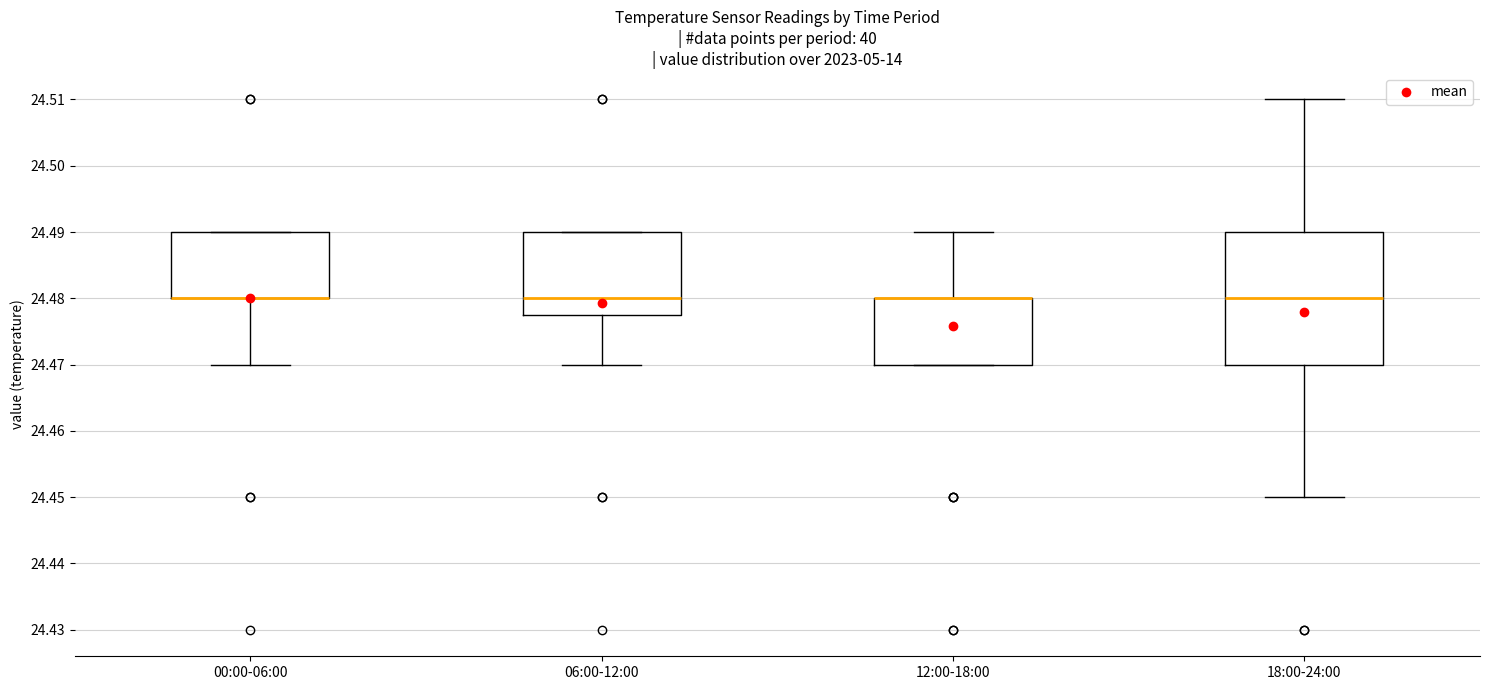

Reading left to right, read every box against the y-axis: the position of its median line, the range the box covers, and the ends of its whiskers. The values are not printed on the chart, so give them approximately, as read against the axis.

00:00-06:00: median 24.480 (drawn on the box's lower edge), box 24.480 to 24.490, whiskers 24.470 to 24.490
06:00-12:00: median 24.480, box 24.478 to 24.490, whiskers 24.470 to 24.490
12:00-18:00: median 24.480 (drawn on the box's upper edge), box 24.470 to 24.480, whiskers 24.470 to 24.490
18:00-24:00: median 24.480, box 24.470 to 24.490, whiskers 24.450 to 24.510